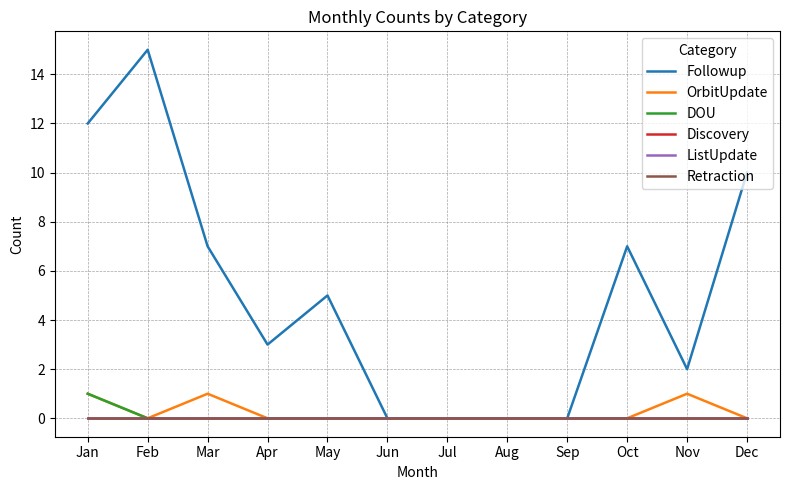

Does the chart have visible grid lines?

Yes